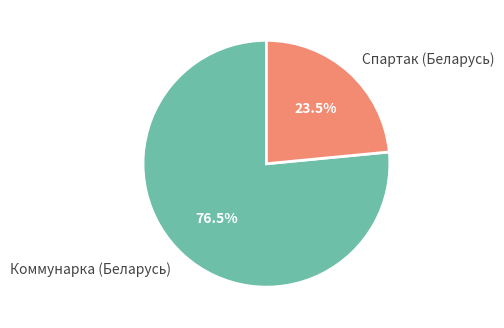

Which category has the biggest portion of the pie?

Коммунарка (Беларусь)